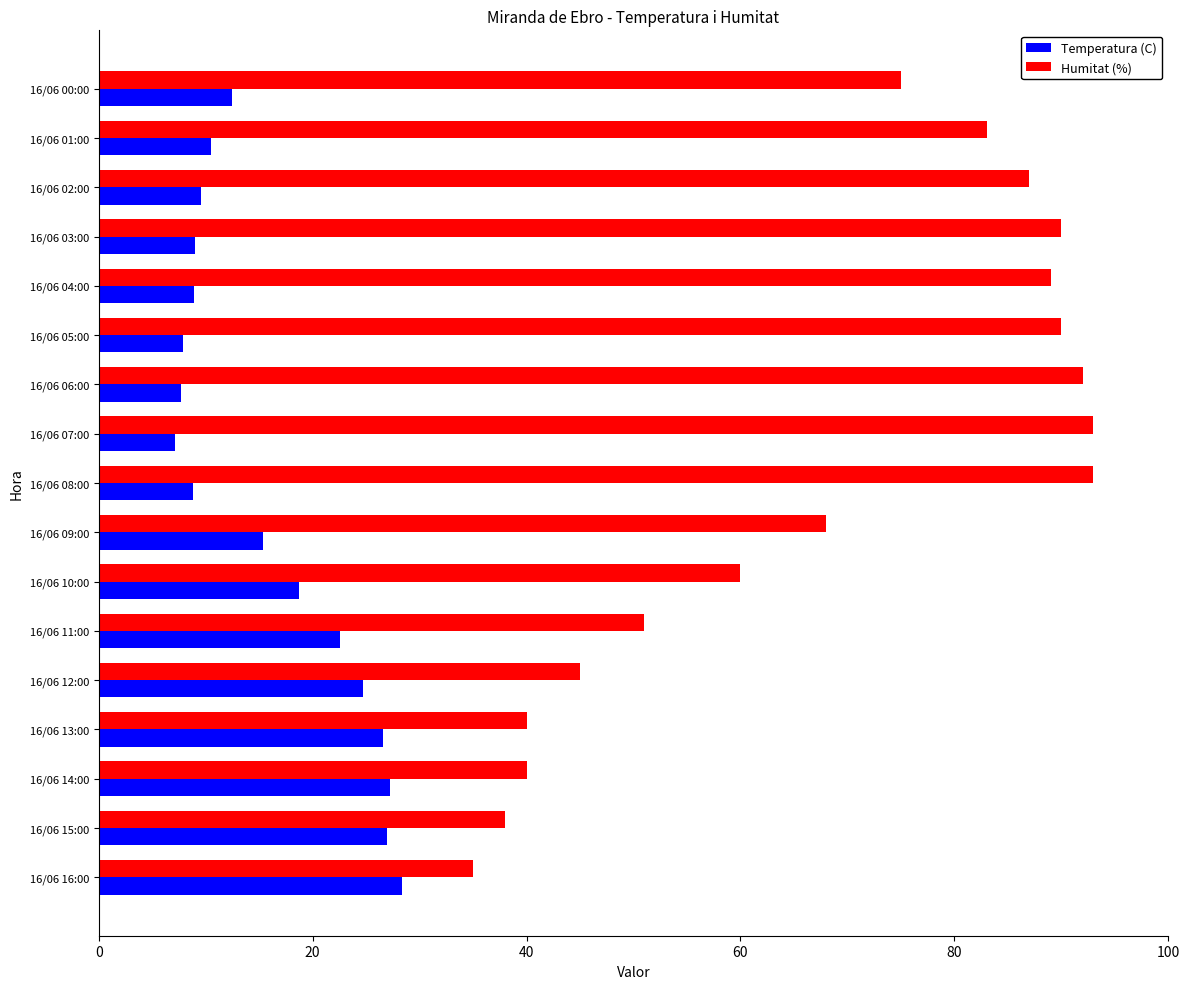

The value of Humitat (%) at 16/06 10:00 is 60.0. True or false?

True